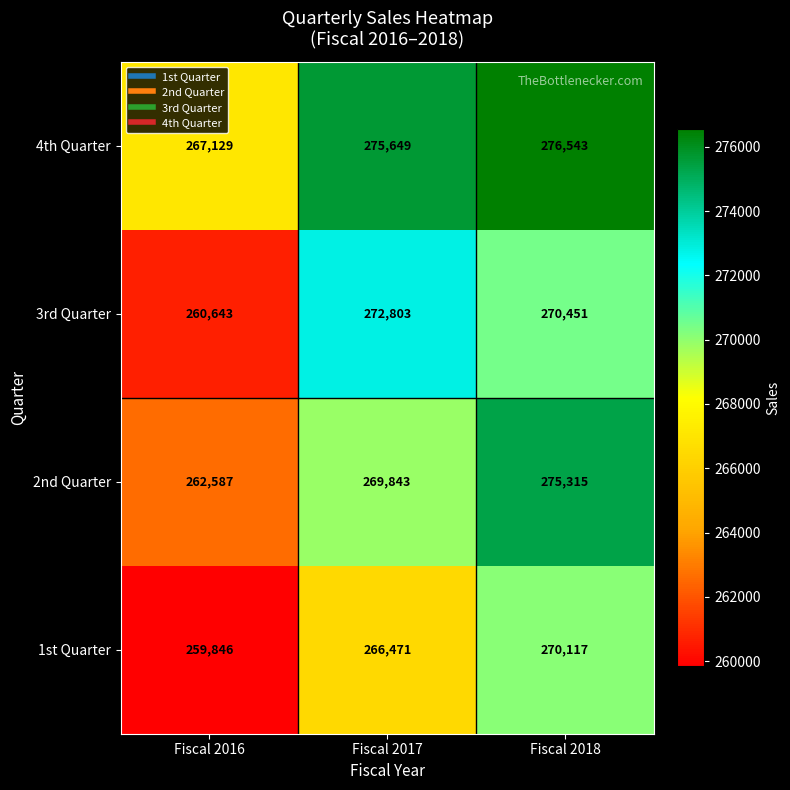

Count the 2nd Quarter values in the range 262587 to 275315.

3